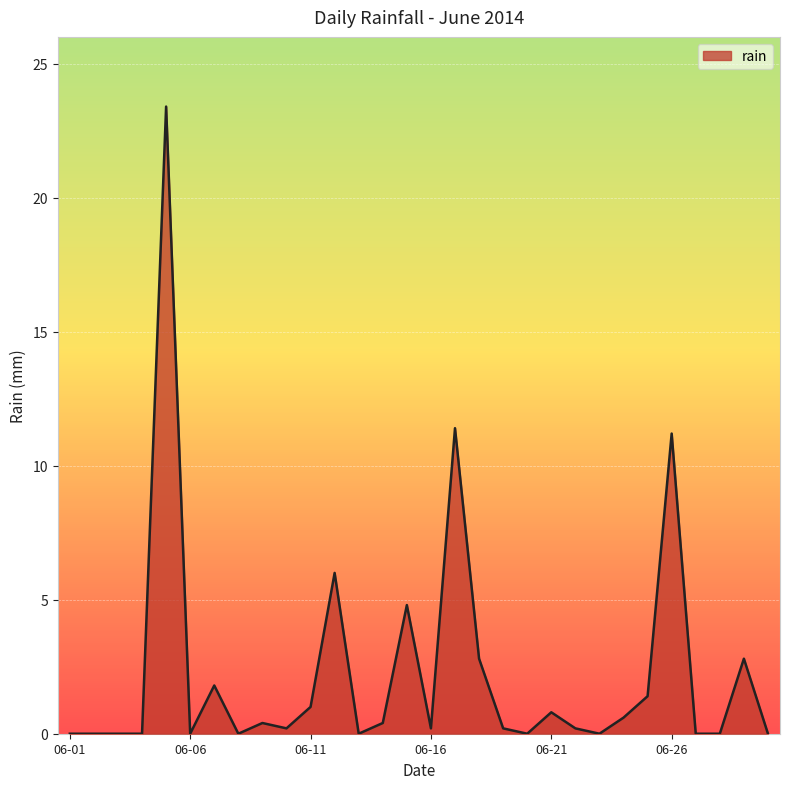

What is the difference between the maximum and minimum values?

23.4